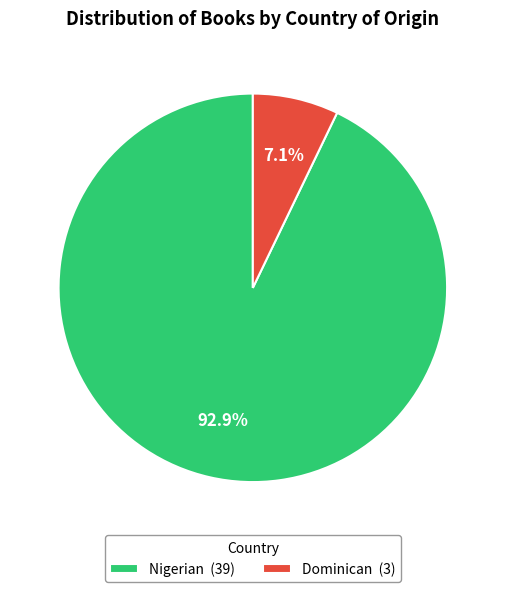

How many segments does this pie chart have?

2